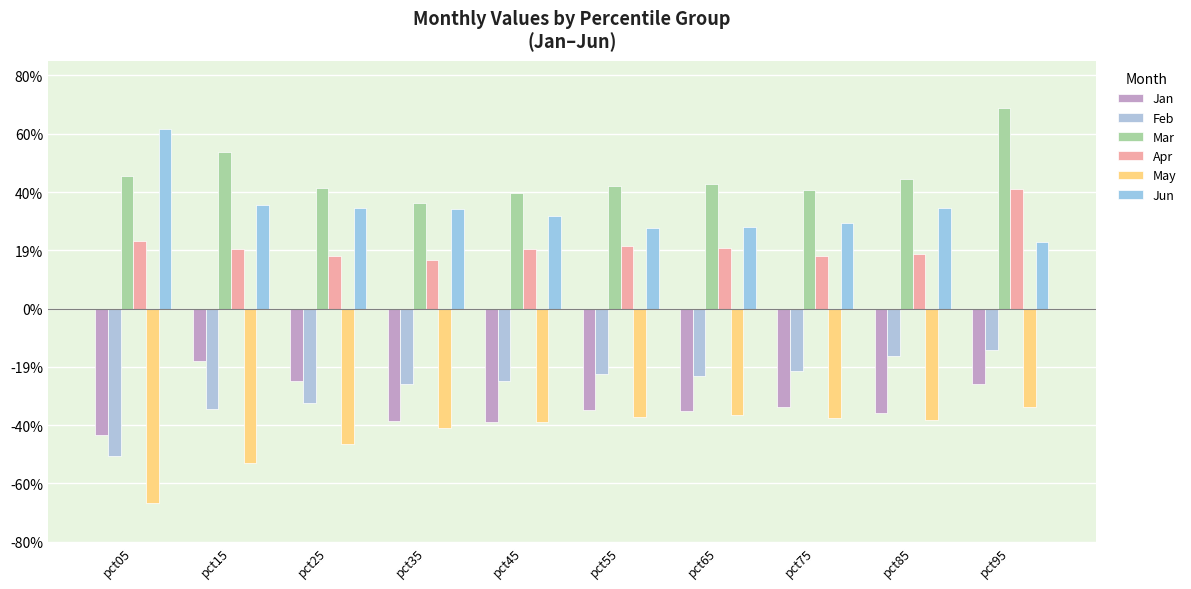

At how many categories does at least one series exceed 0?

10